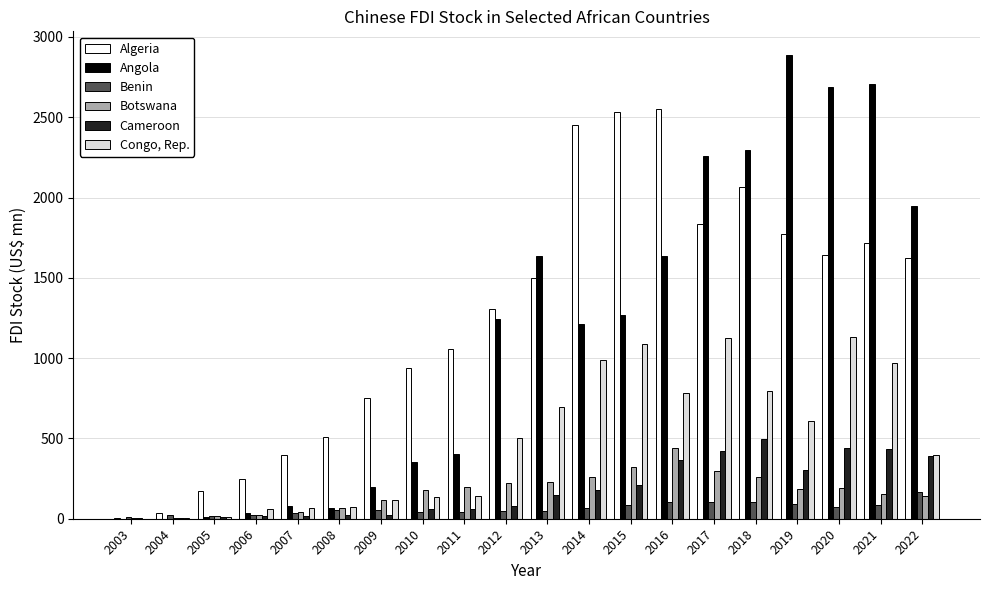

Are the bars horizontal?

No